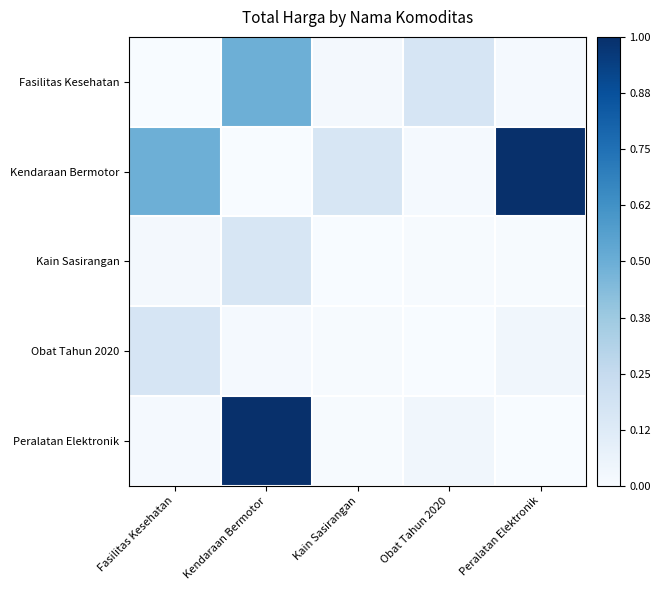

Count the number of data series in this chart.

5